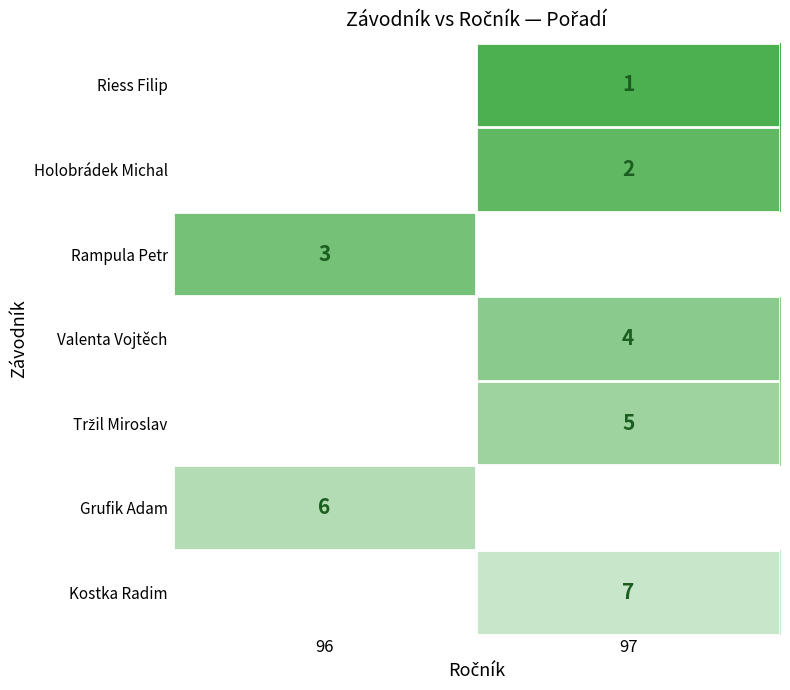

What is the spread (max minus min) of values at 97?

6.0